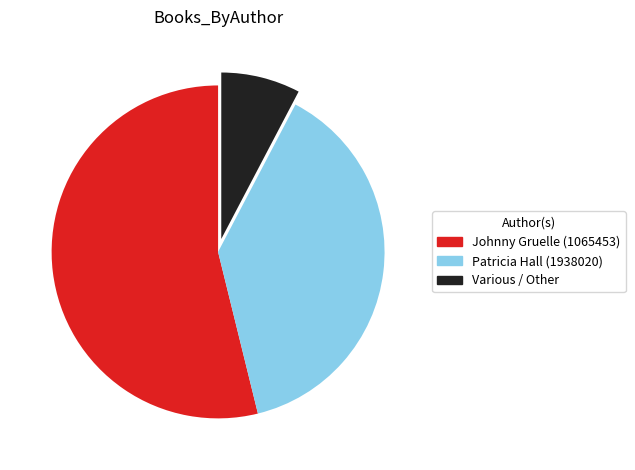

Does any single category account for the majority?

Yes